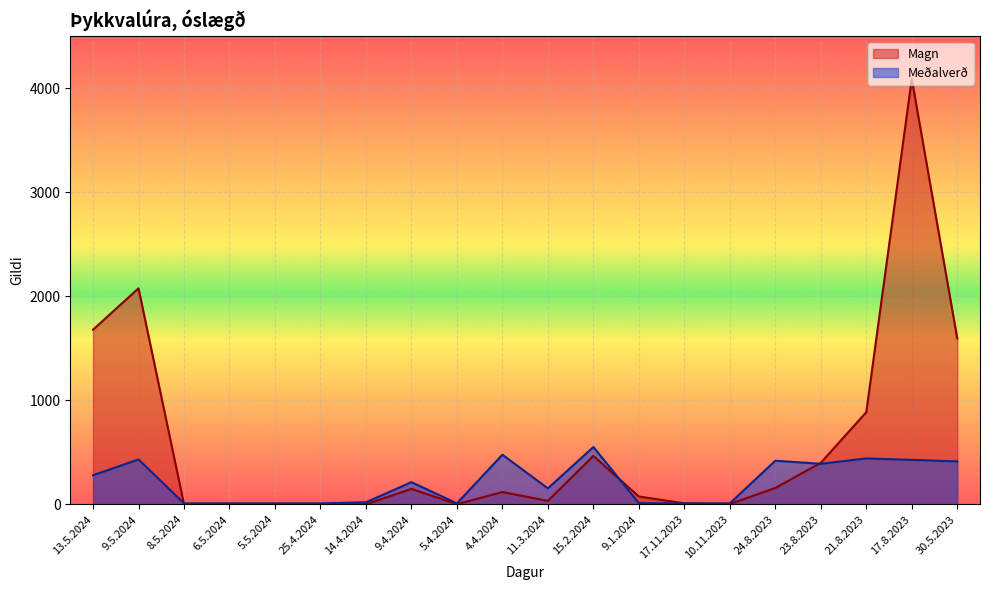

At which category does Magn reach its first local valley?

8.5.2024